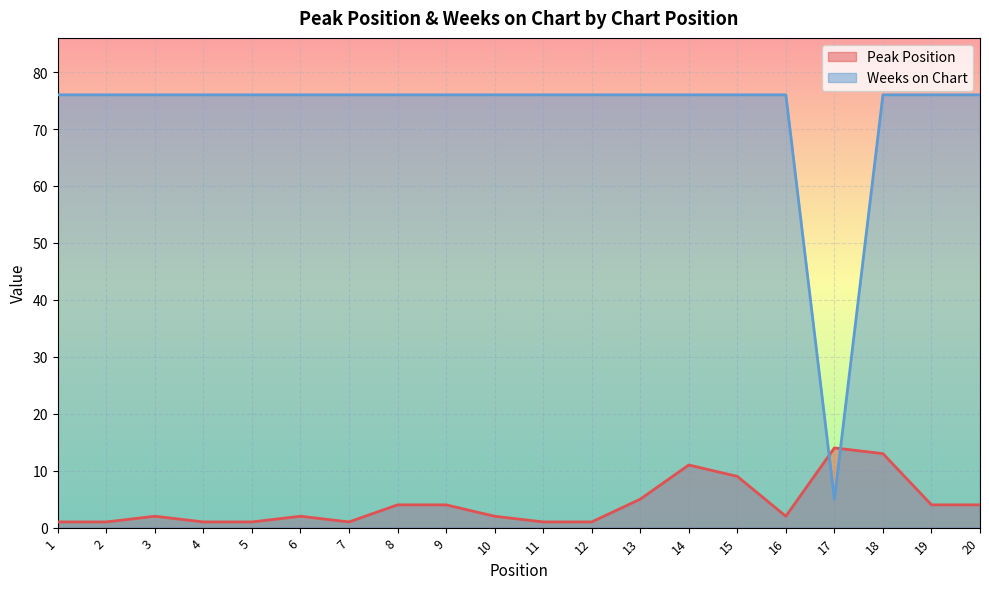

At which category is the sum across all series the highest?

18